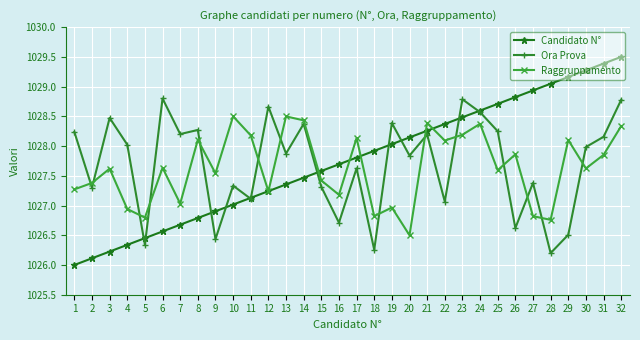

The value of Candidato N° at 1 is 1026.0. True or false?

True